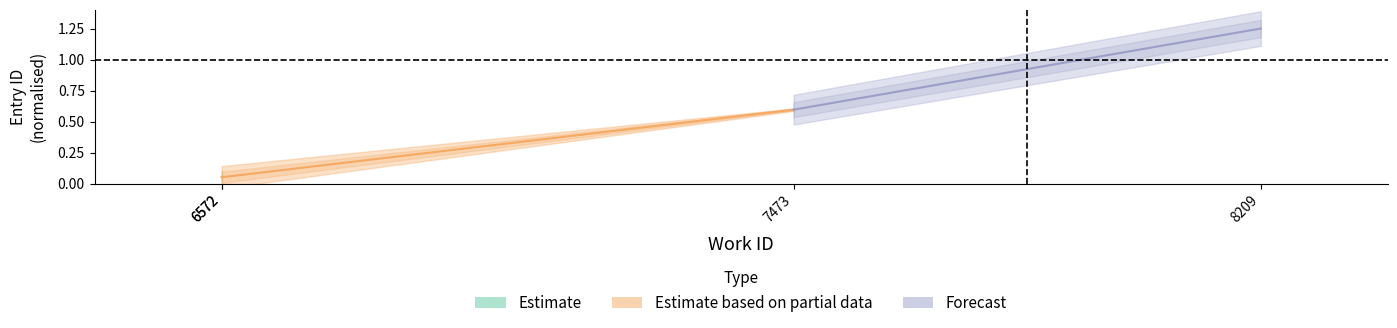

At which label is Estimate based on partial data closest to 0?

6572